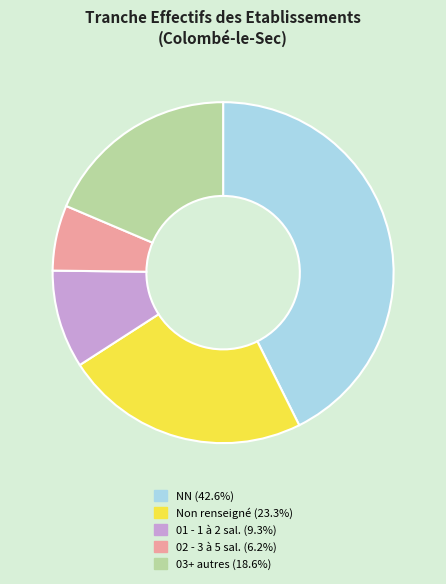

What is the ratio of the value at 02 - 3 à 5 sal. (6.2%) to the value at 03+ autres (18.6%)?

0.3